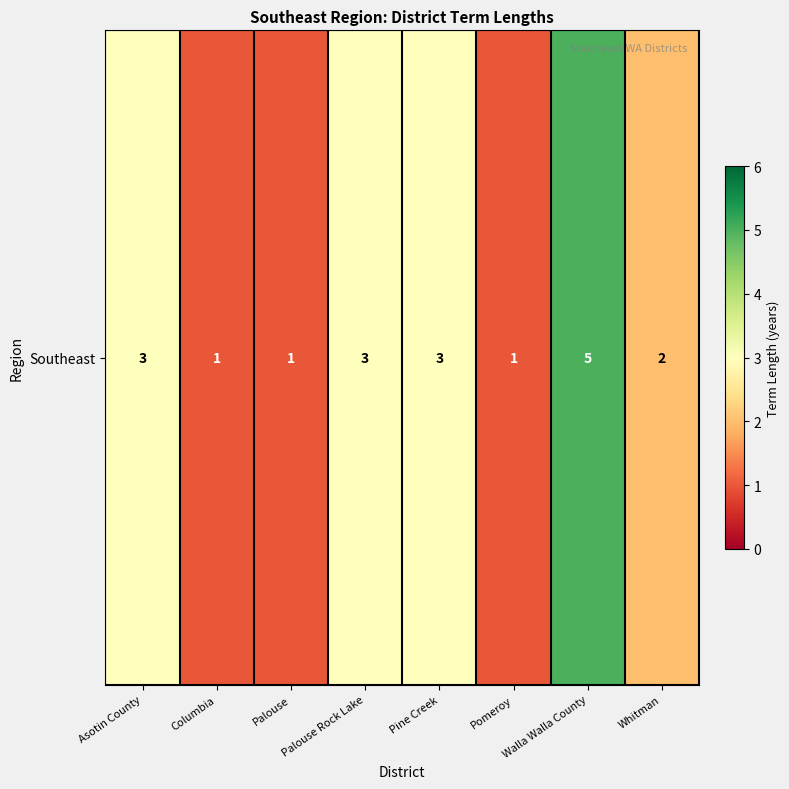

Between Palouse and Pomeroy, which is larger?

Palouse